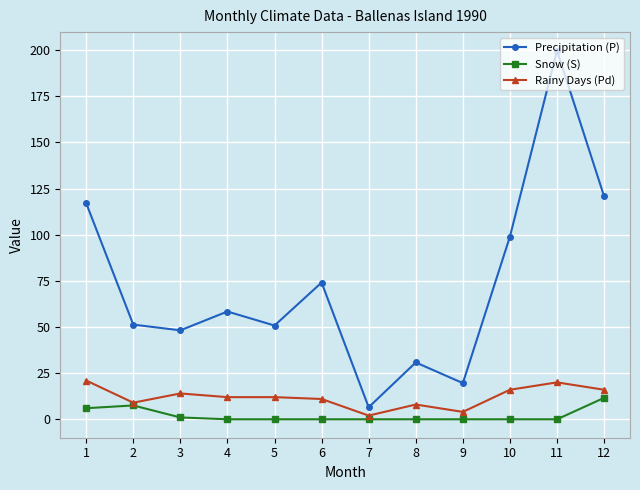

Does the chart display data point markers on the line(s)?

Yes